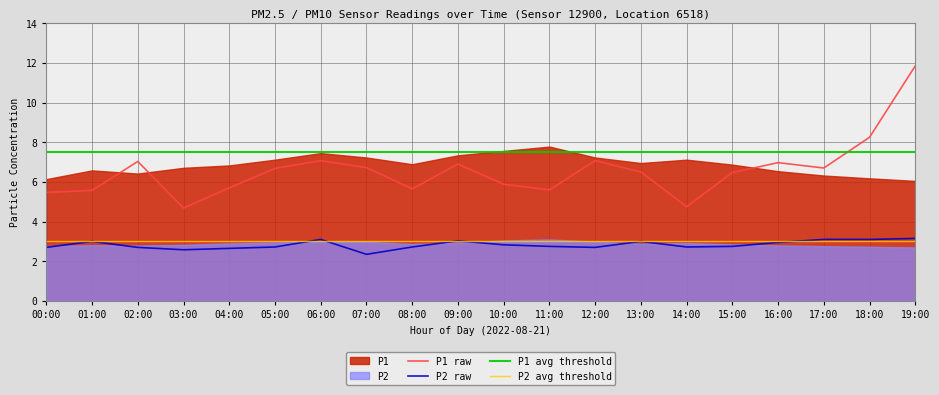

What is the sum of the P1_smooth values at 18:00 and 14:00?

13.0